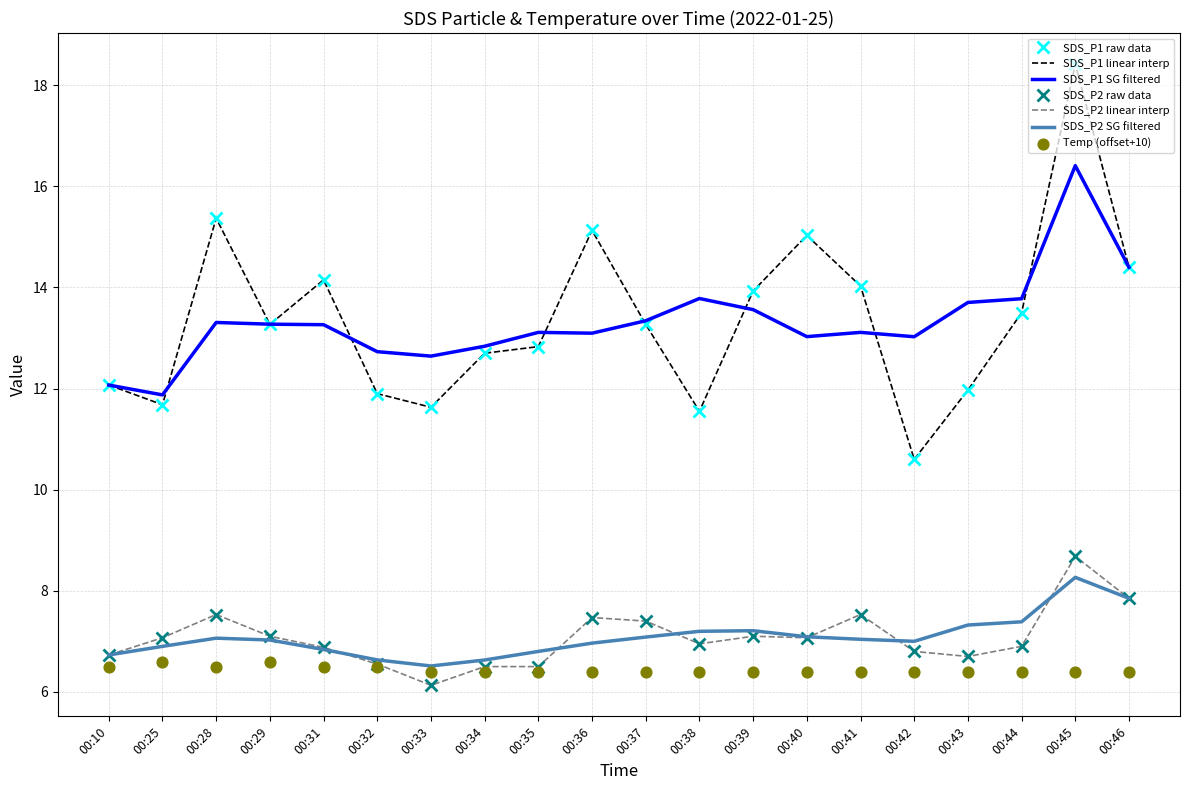

Which series has the largest Y range (max minus min)?

SDS_P1